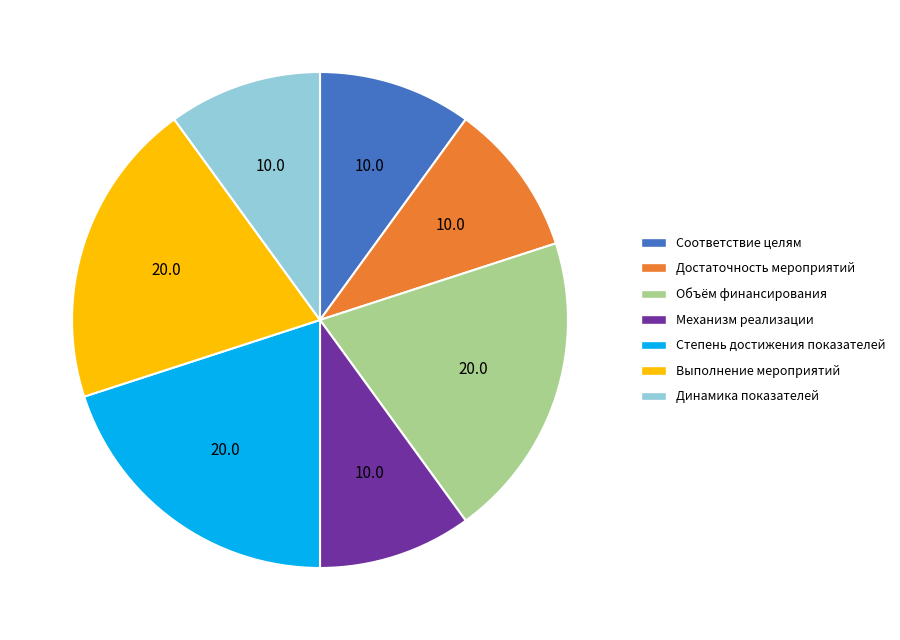

Is it true that Объём финансирования is 13% of the pie?

False